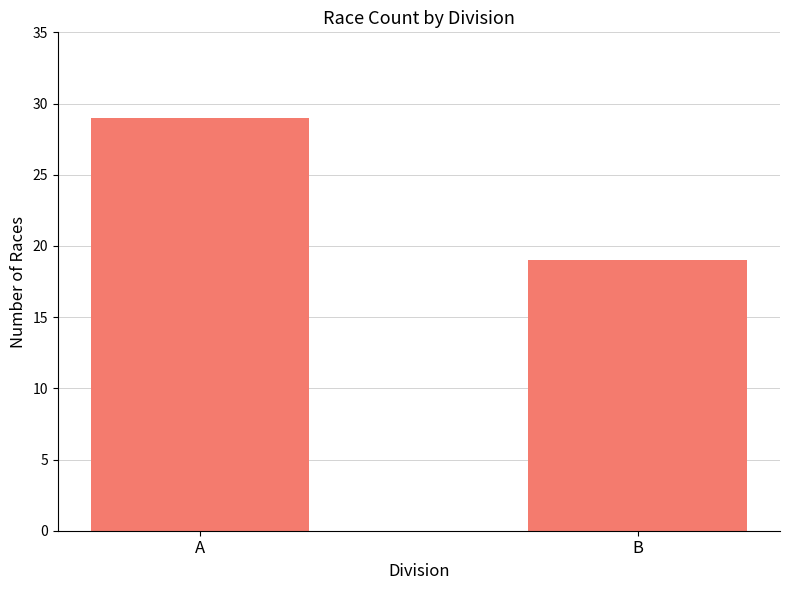

Read the value at B, to the nearest 5.

20